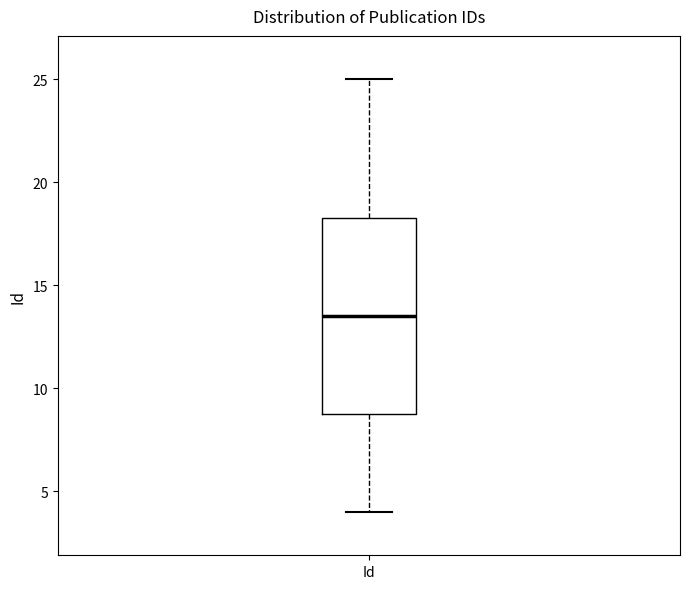

Read this box plot against the y-axis: the position of the median line, the range covered by the box, and the ends of both whiskers. The values are not printed on the chart, so give them approximately, as read against the axis.

median 13.5, box 9.0 to 18.5, whiskers 4.0 to 25.0